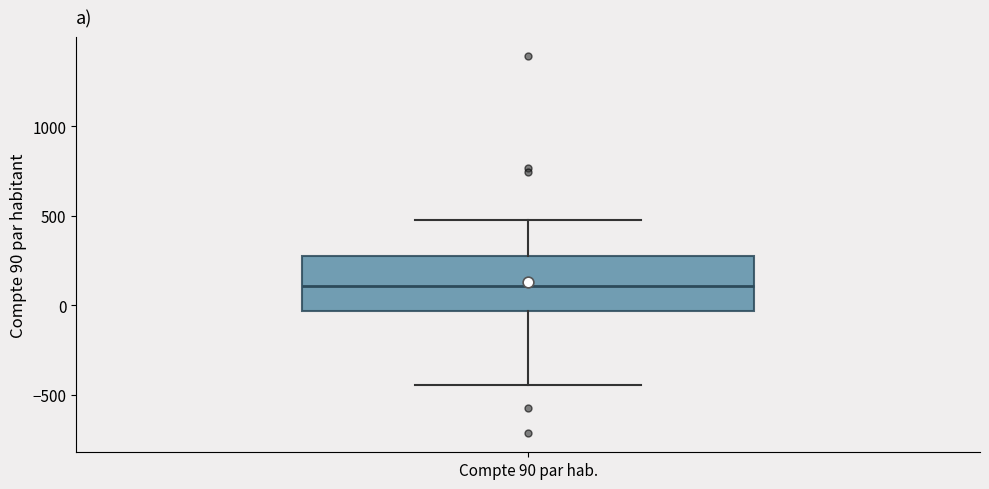

Where does the upper whisker of the box for Compte 90 par hab. end on the y-axis? The values are not printed on the chart, so give them approximately, as read against the axis.

450